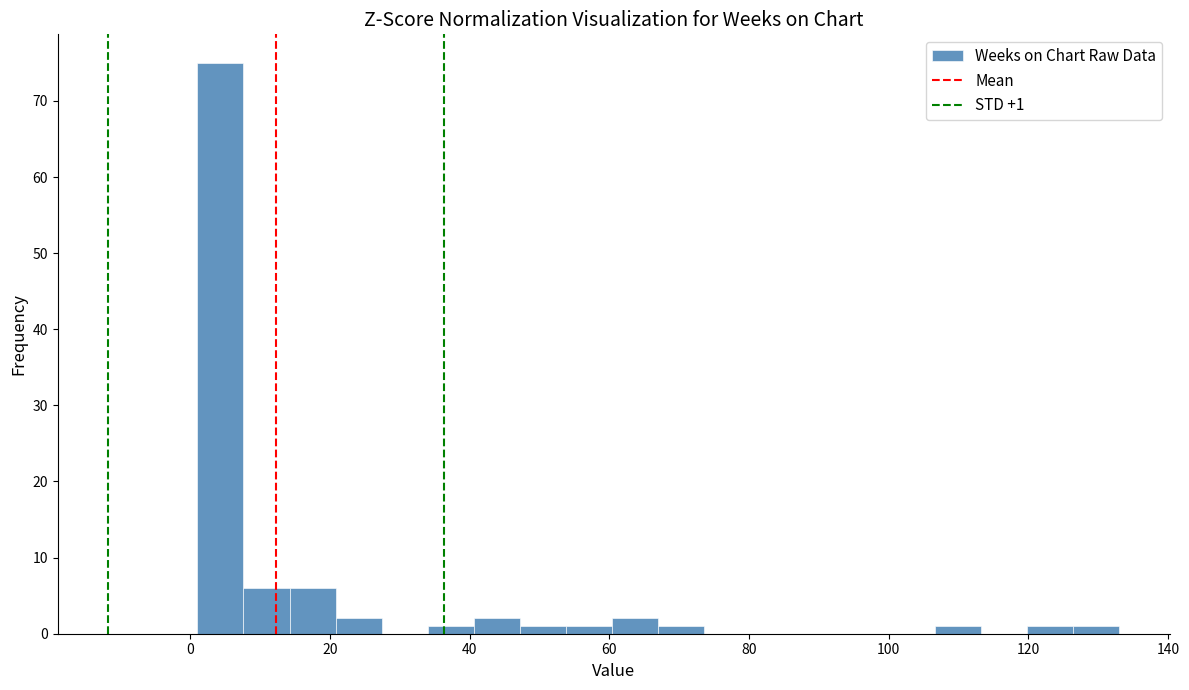

Read against the x-axis, roughly where is the centre of the tallest bar?

4